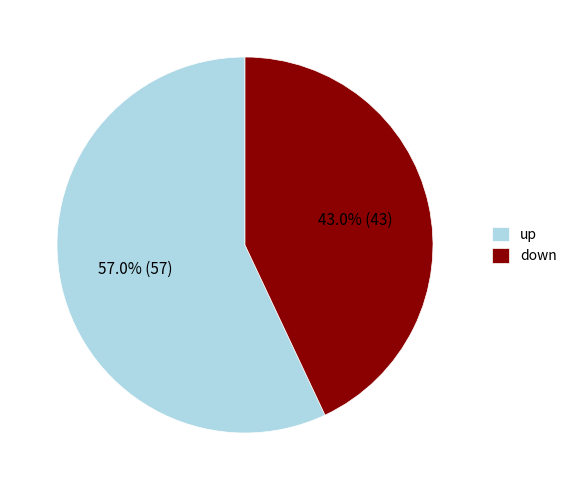

Does any single category account for the majority?

Yes